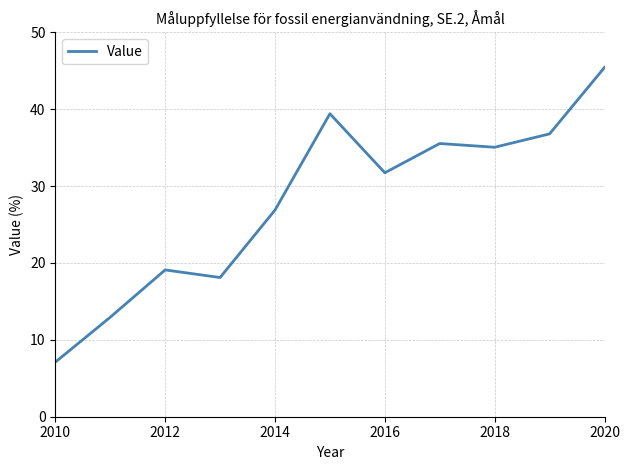

How many interior local peaks (higher than both neighbors) does the data have?

3